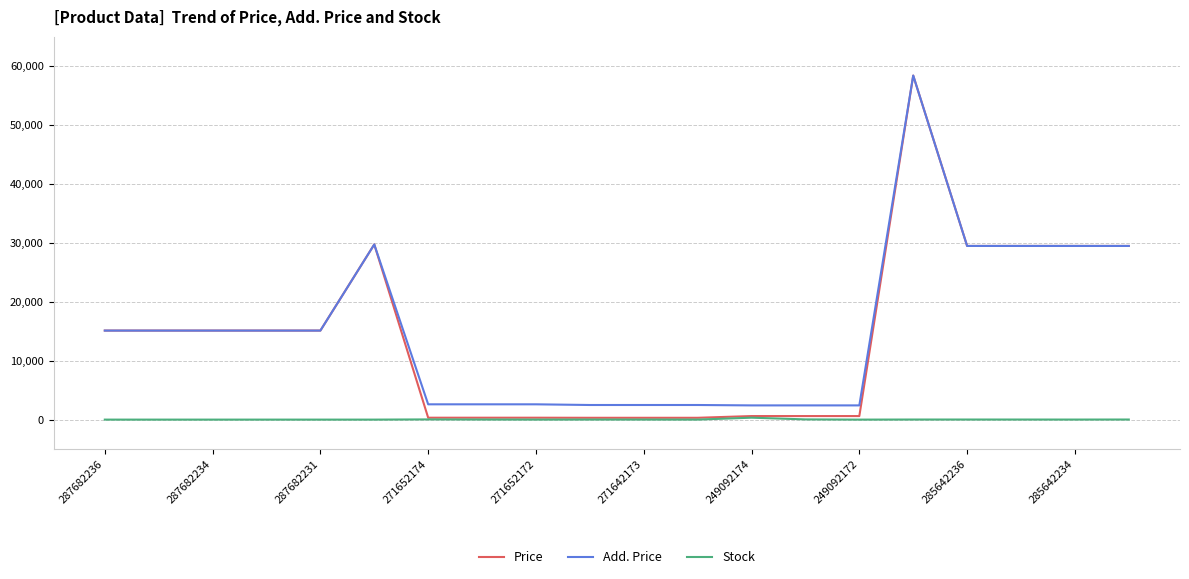

What is the maximum value for Price?

58426.5